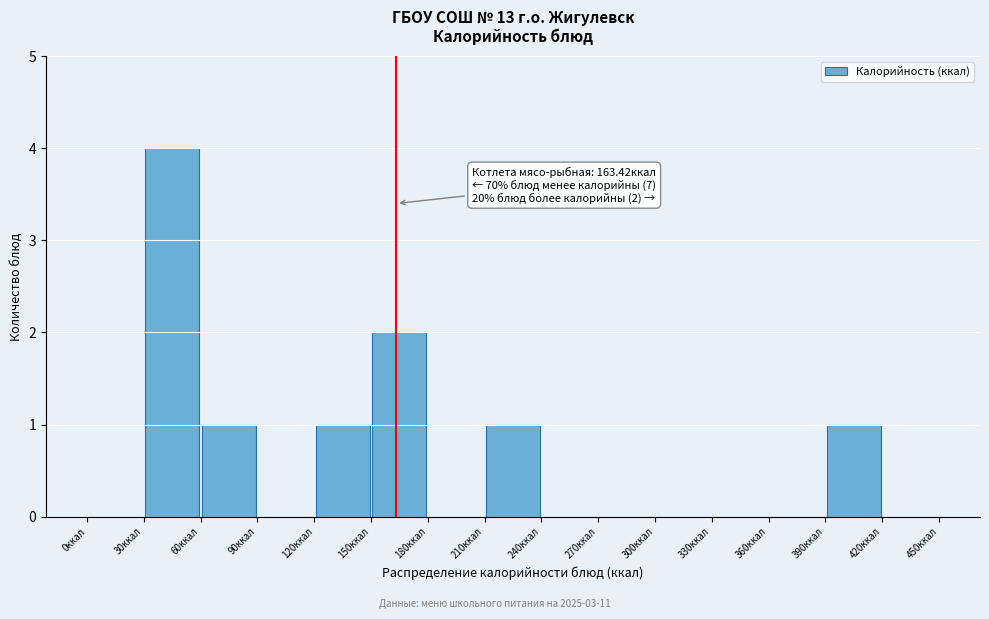

Which range on the x-axis has the tallest bar?

30 to 60